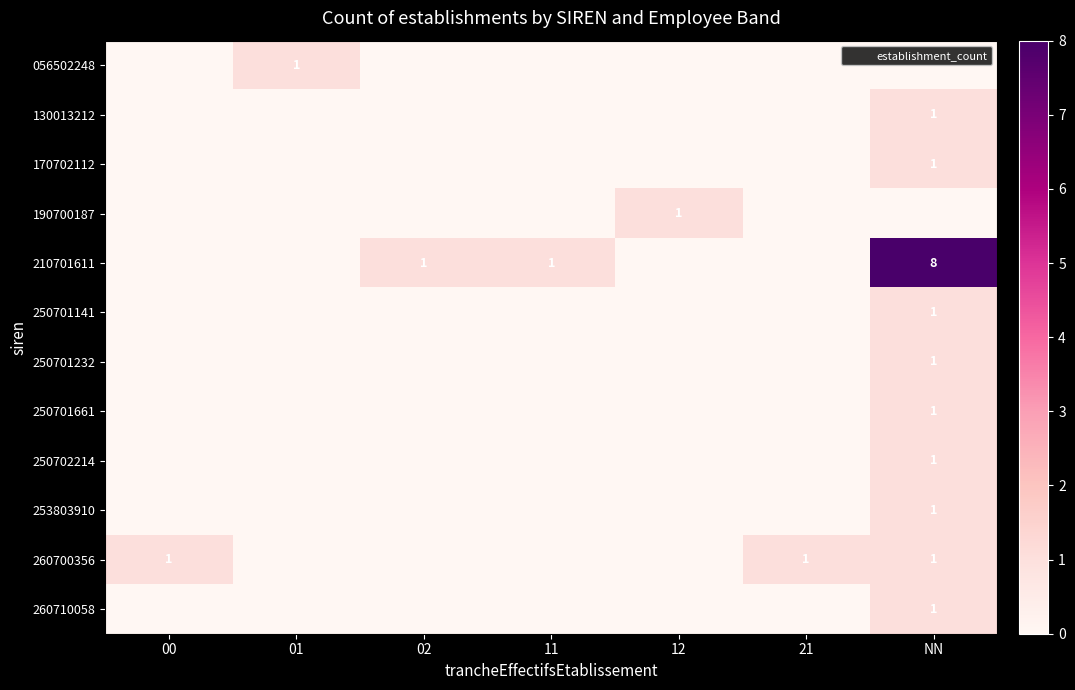

At 02, list the series in order from largest to smallest.

210701611, 056502248, 130013212, 170702112, 190700187, 250701141, 250701232, 250701661, 250702214, 253803910, 260700356, 260710058